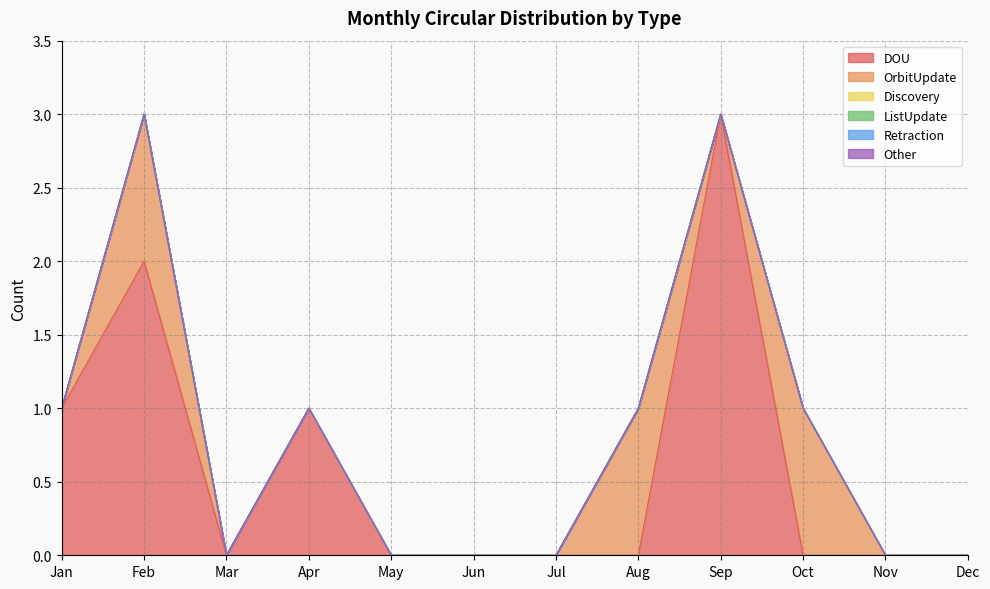

True or false: Other has more than 2 points higher than both neighbors.

False